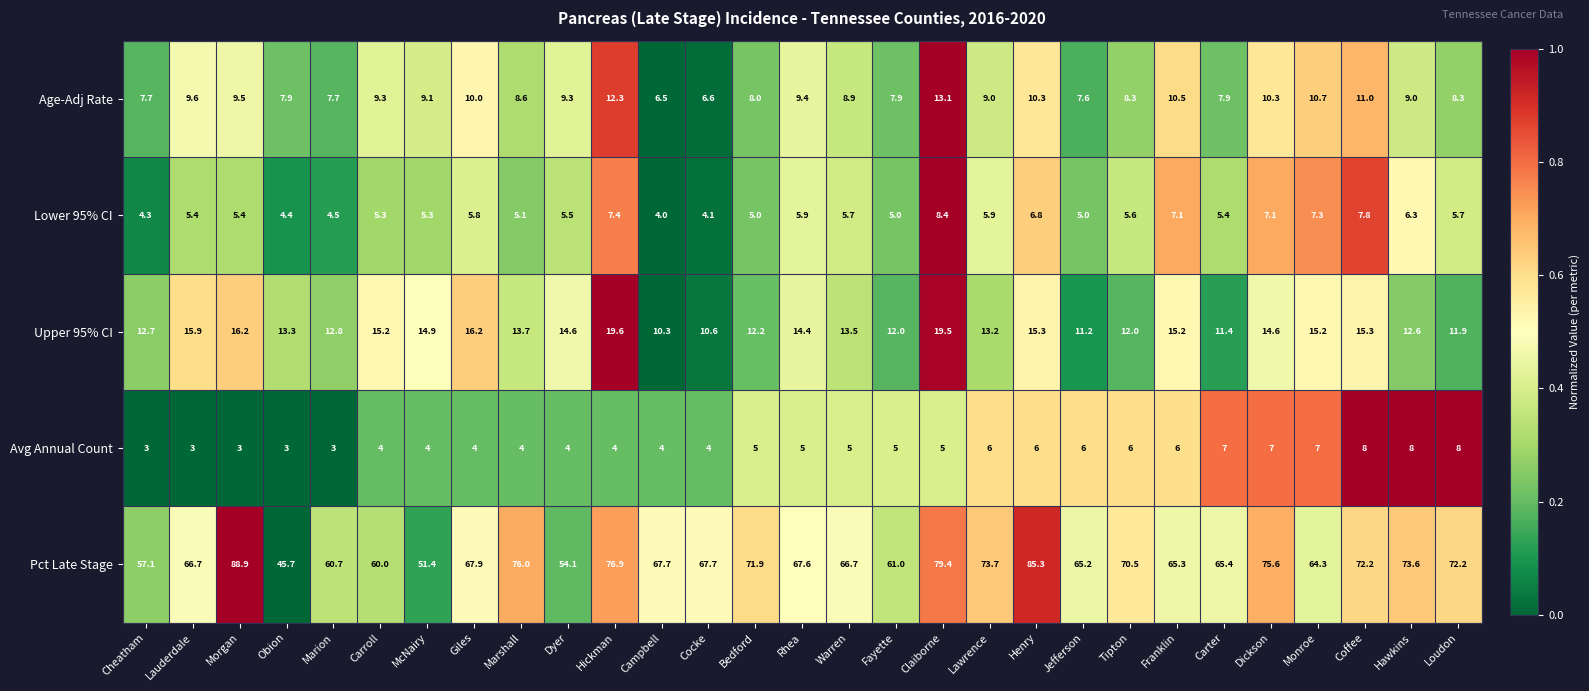

Is it true that Avg Annual Count equals 6.0 at Franklin?

True